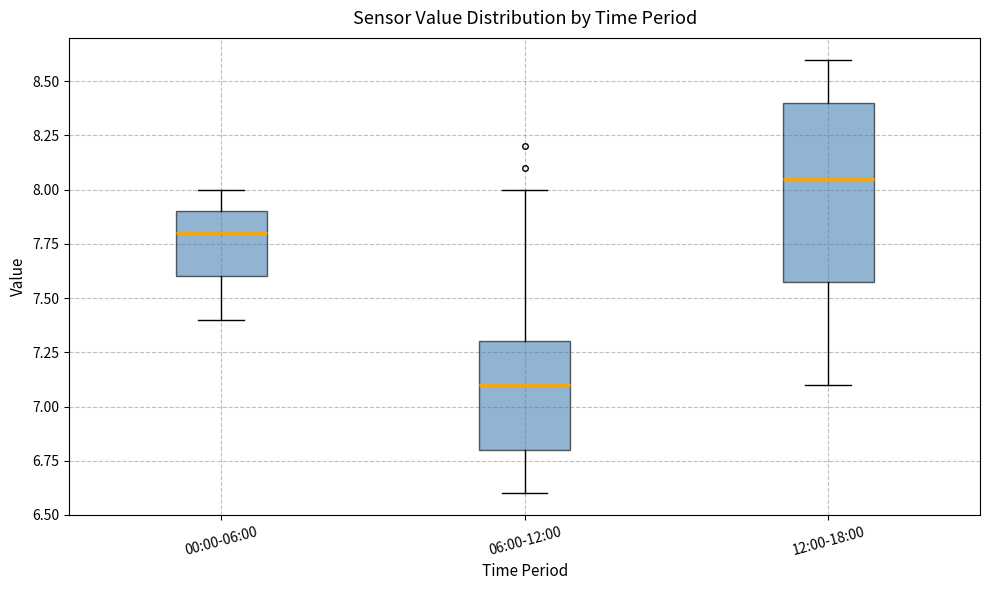

Which box's median line is the highest?

12:00-18:00